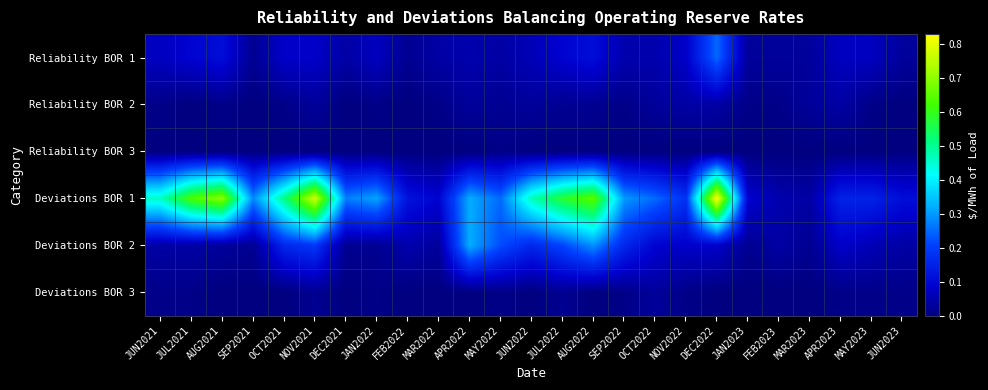

What is the total value across all series at FEB2022?

0.2